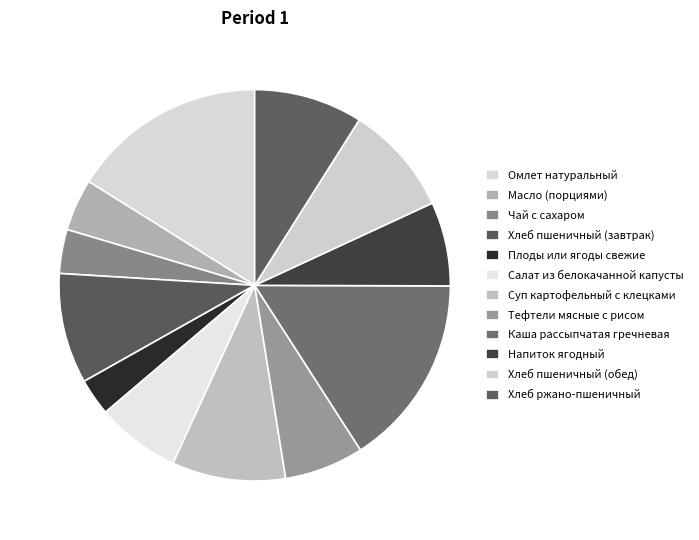

To the nearest percent, what portion does Хлеб ржано-пшеничный represent?

9%